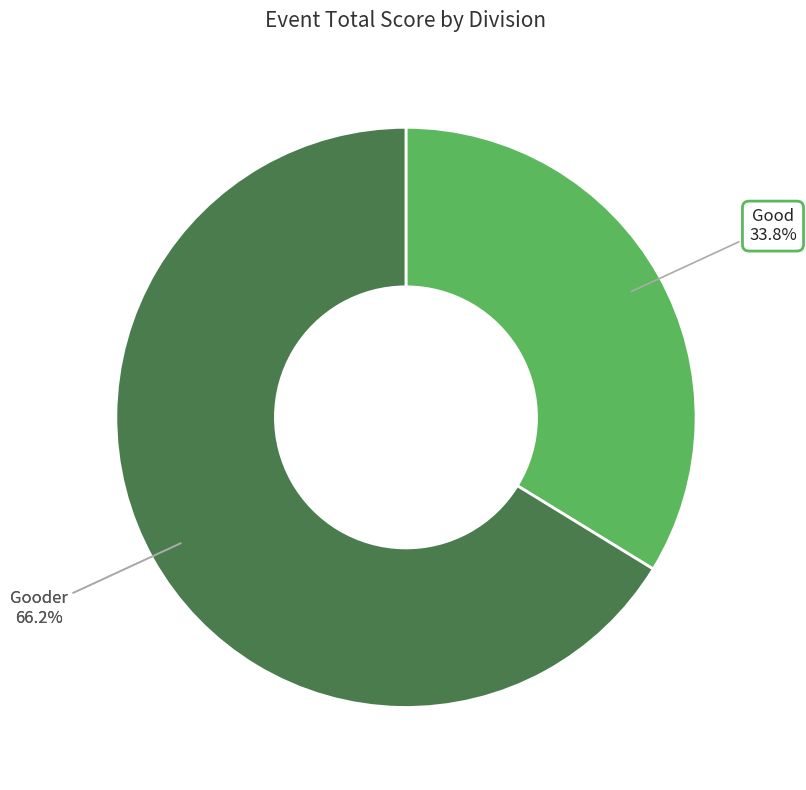

To the nearest percent, what is the combined percentage of Andy Schmalz (Gooder) and Alex Maes (Good)?

16%